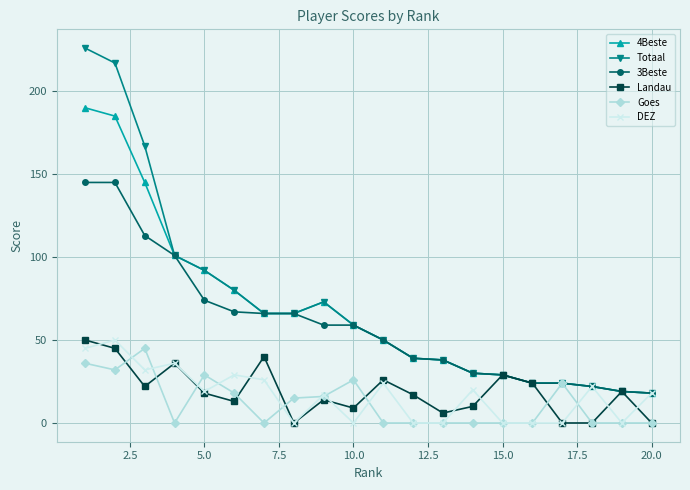

What are all the series names shown in the legend?

4Beste, Totaal, 3Beste, Landau, Goes, DEZ